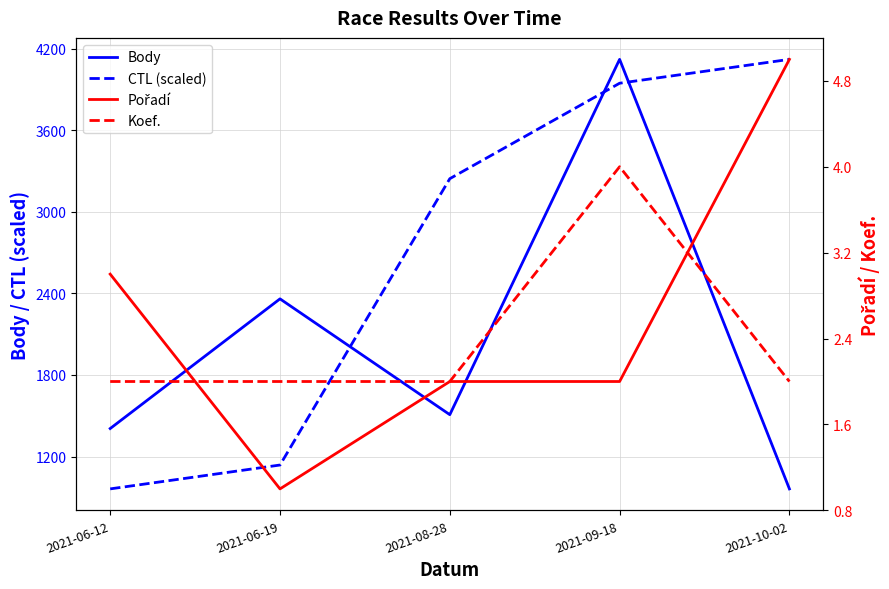

How many data points in CTL (scaled) are above 3244?

3